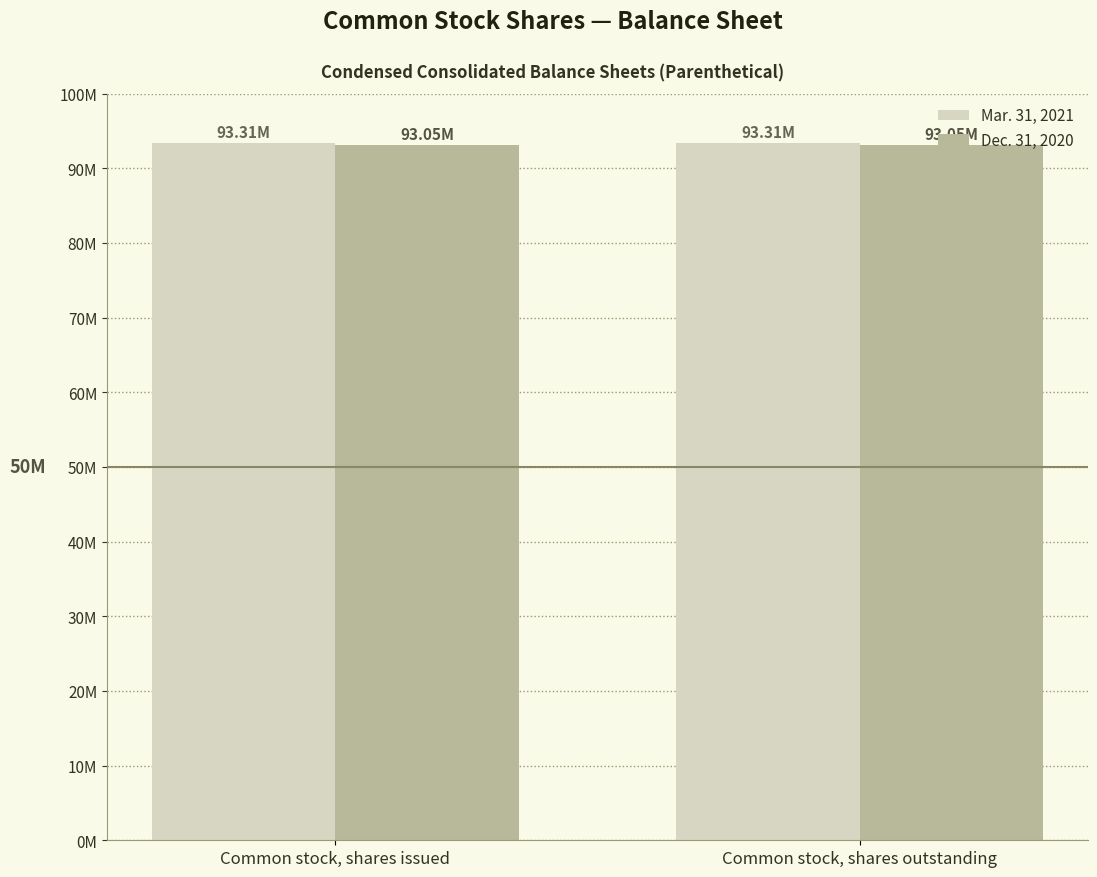

Between Common stock, shares issued and Common stock, shares outstanding, which is larger?

Common stock, shares issued